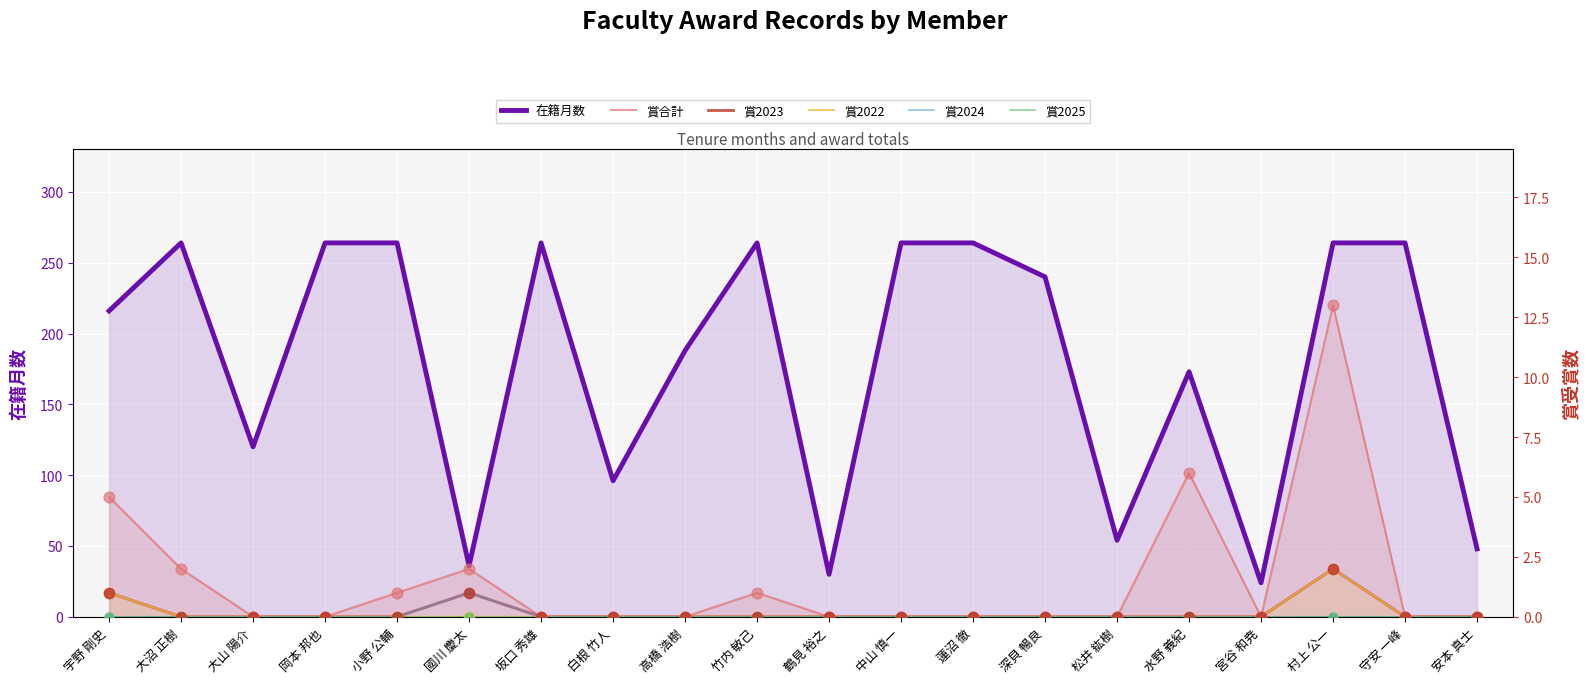

Which series has the largest total across all categories?

在籍月数